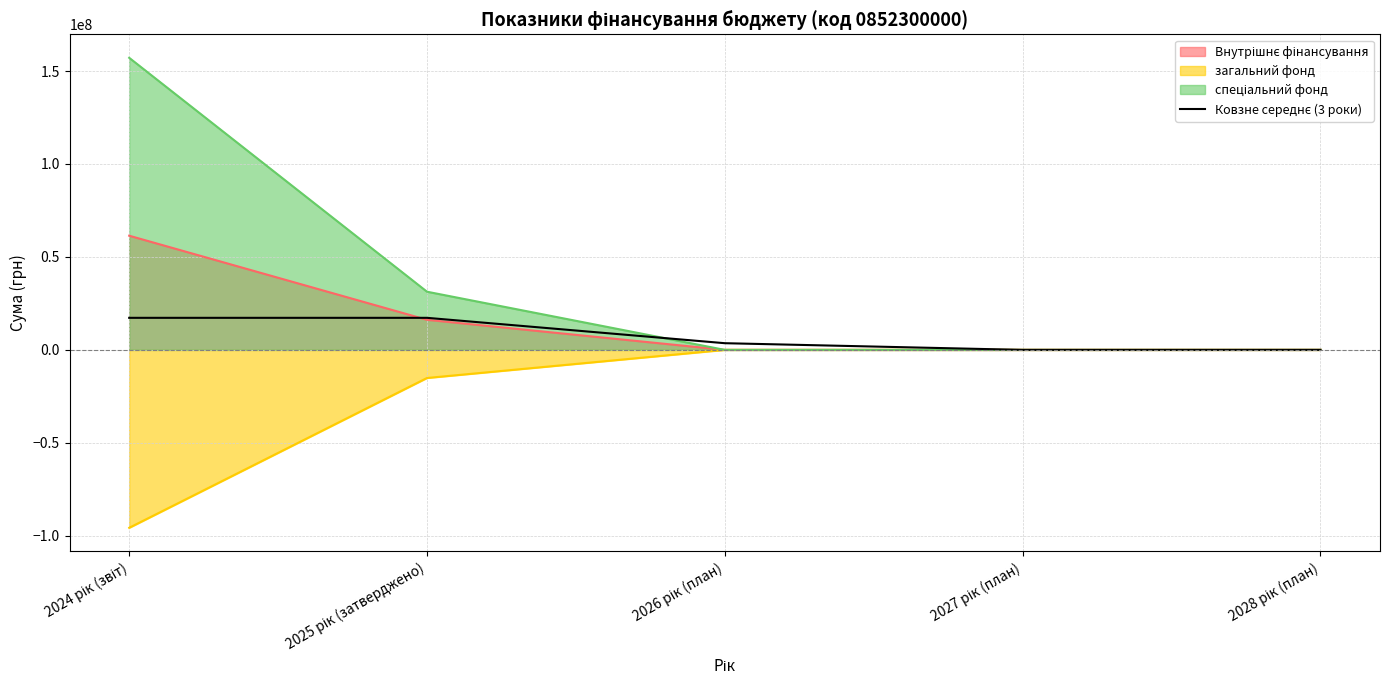

What is the maximum value shown in the chart?

157123058.0